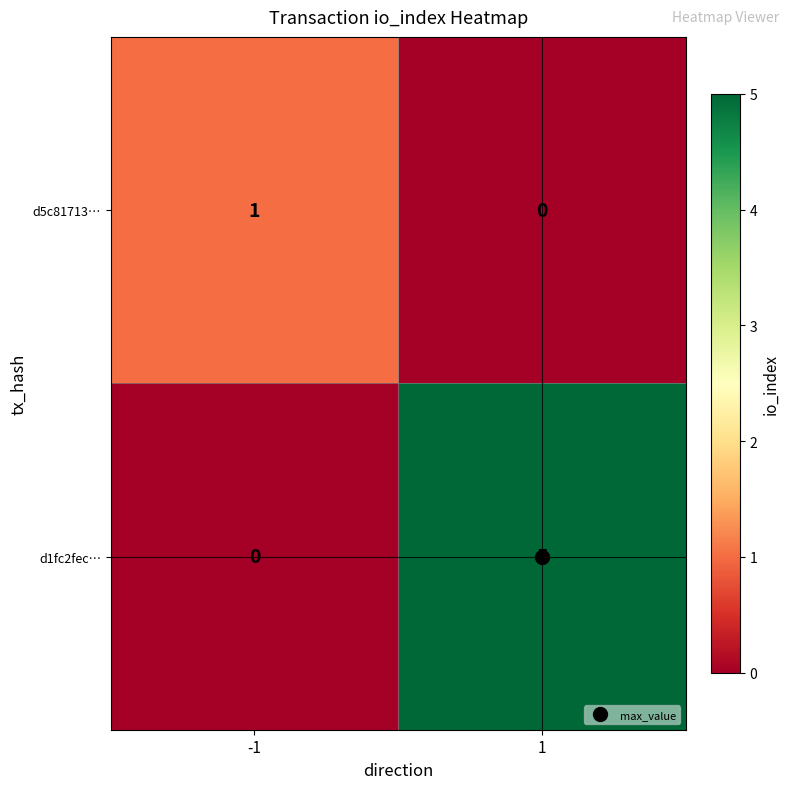

What is the sum of all d1fc2fec… values?

5